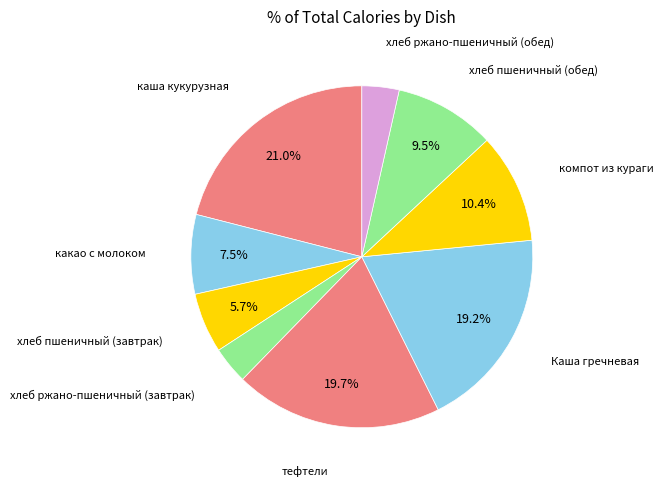

What is the largest slice in the pie chart?

каша кукурузная